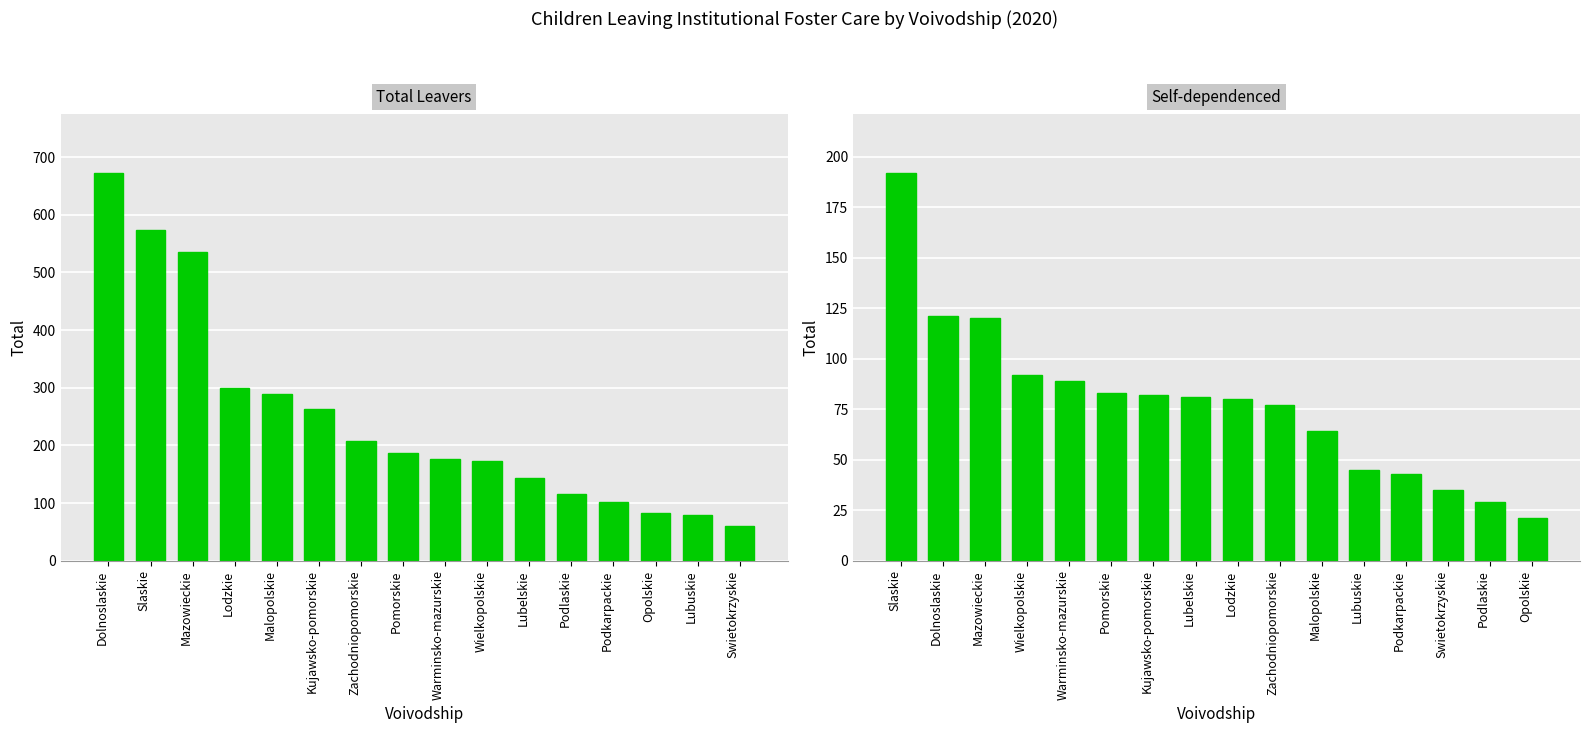

What is the highest value of the Self-dependenced series?

192